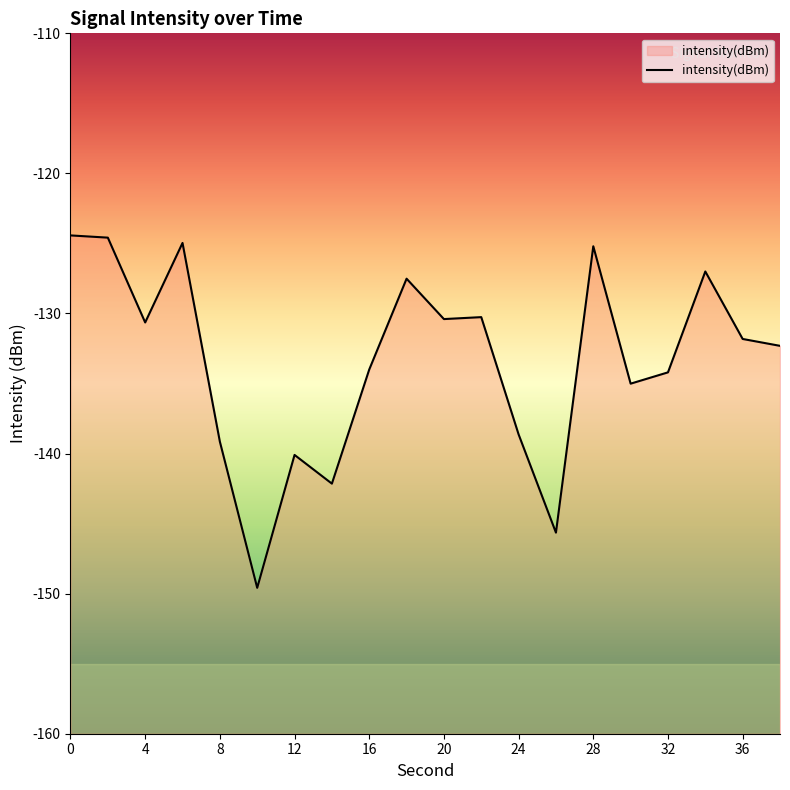

Count the number of values greater than -131.

9